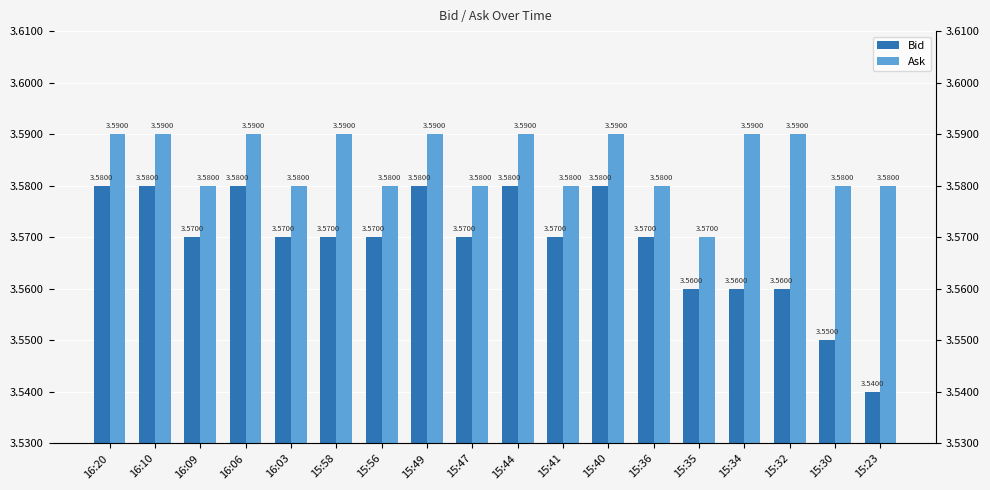

Reading right to left, transcribe all the data shown in this chart.

Bid: 3.5	3.5	3.6	3.6	3.6	3.6	3.6	3.6	3.6	3.6	3.6	3.6	3.6	3.6	3.6	3.6	3.6	3.6
Ask: 3.6	3.6	3.6	3.6	3.6	3.6	3.6	3.6	3.6	3.6	3.6	3.6	3.6	3.6	3.6	3.6	3.6	3.6